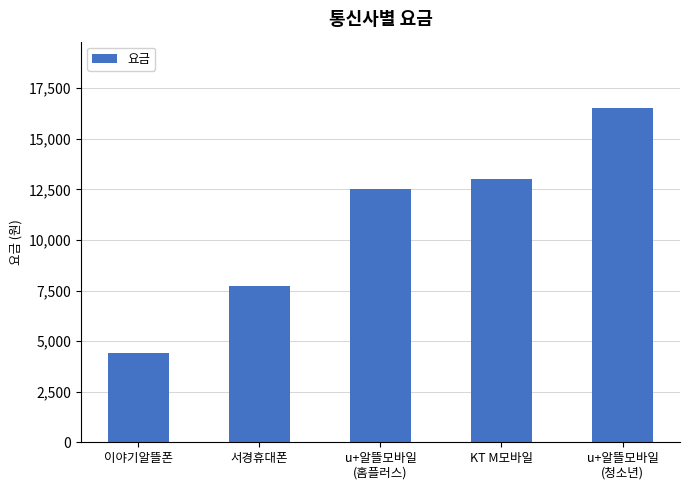

What is the label of the 1st bar from the left?

이야기알뜰폰